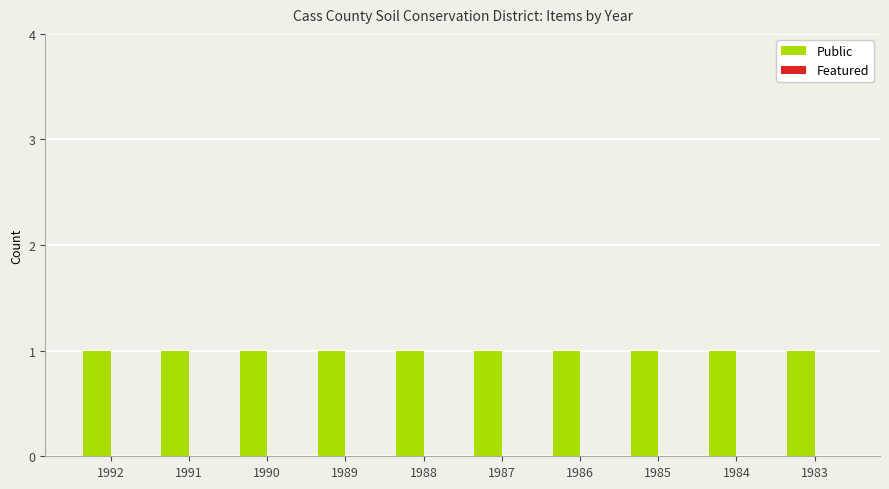

Rank the series at 1991 from lowest to highest value.

Featured, Public